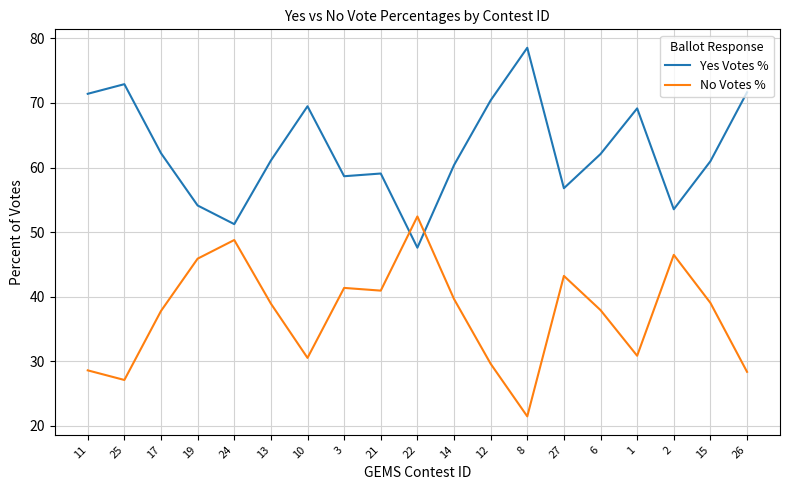

At which category does Yes Votes % reach its first local valley?

24